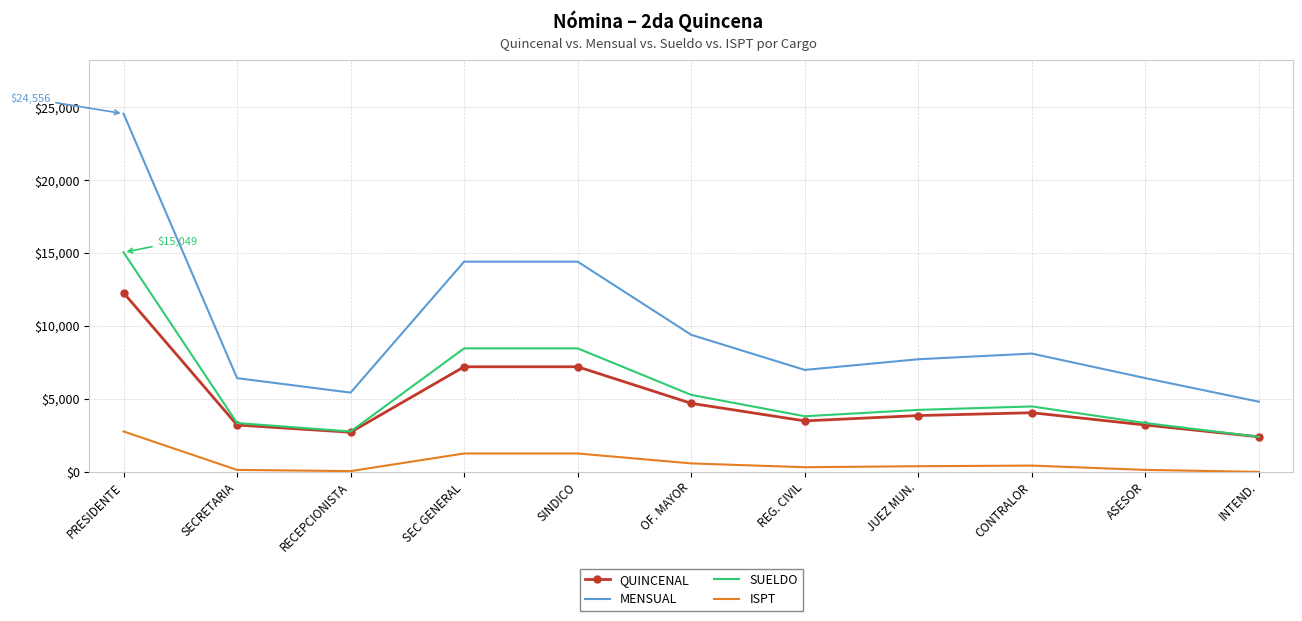

True or false: SUELDO has a value of 5018.5 at SECRETARIA.

False